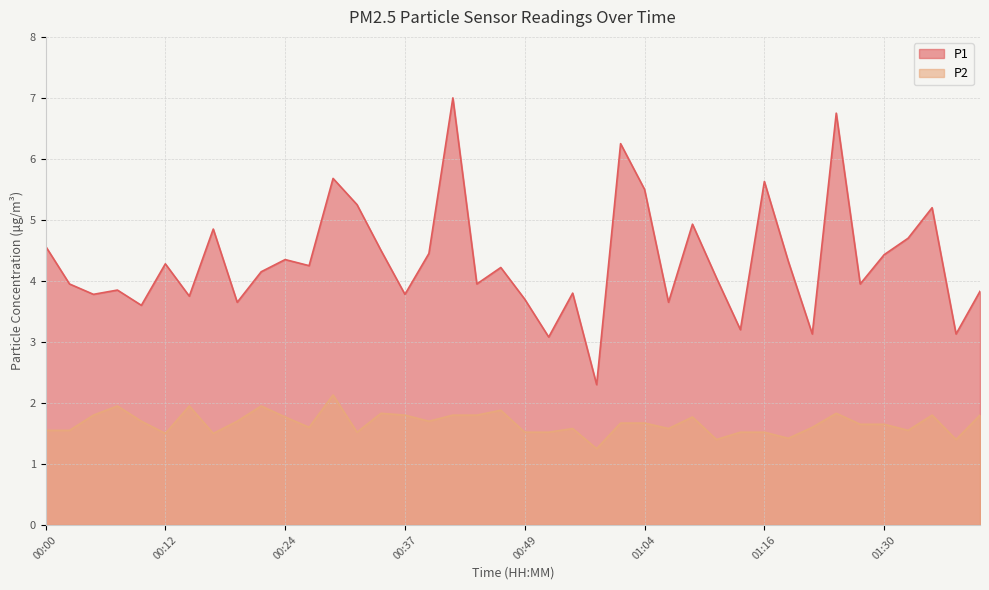

What is the approximate value of P2 at 01:14?

1.5